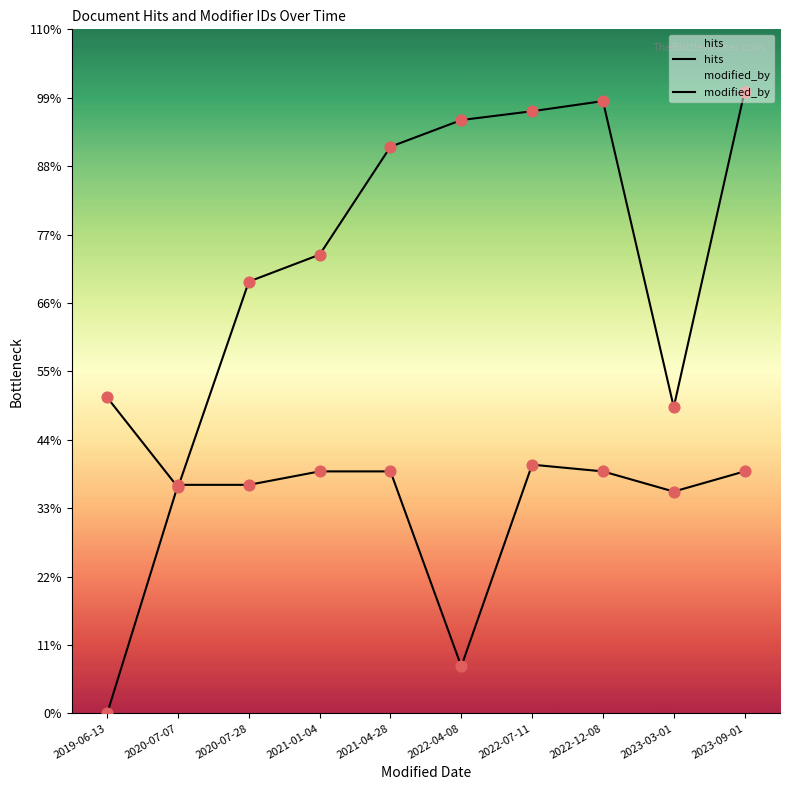

What are all the series names shown in the legend?

hits, modified_by